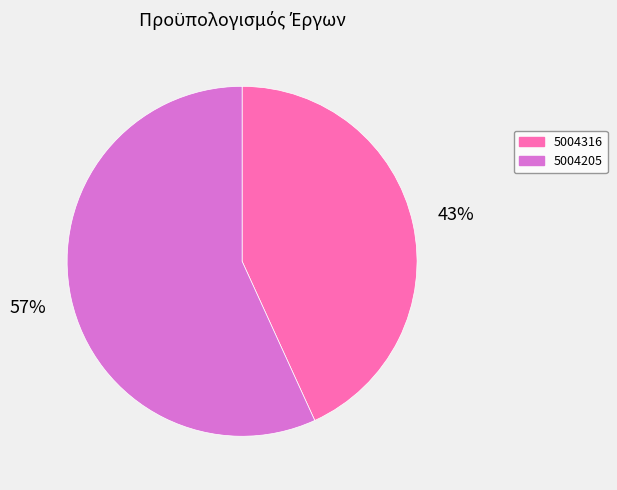

To the nearest percent, what percentage of the pie is 5004205?

57%